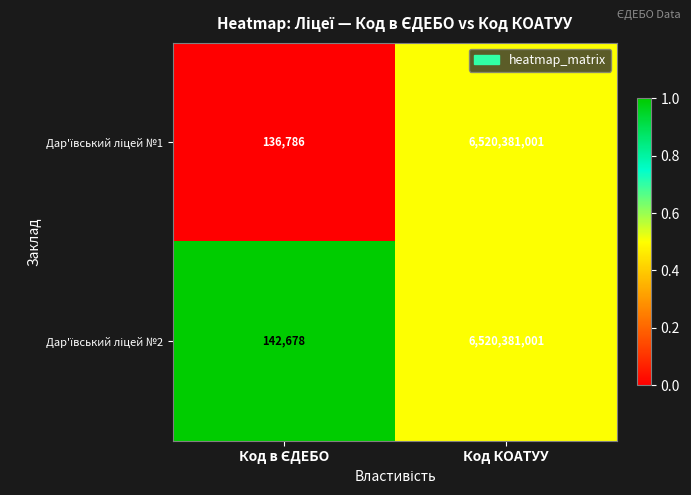

How many distinct data groups are displayed?

2